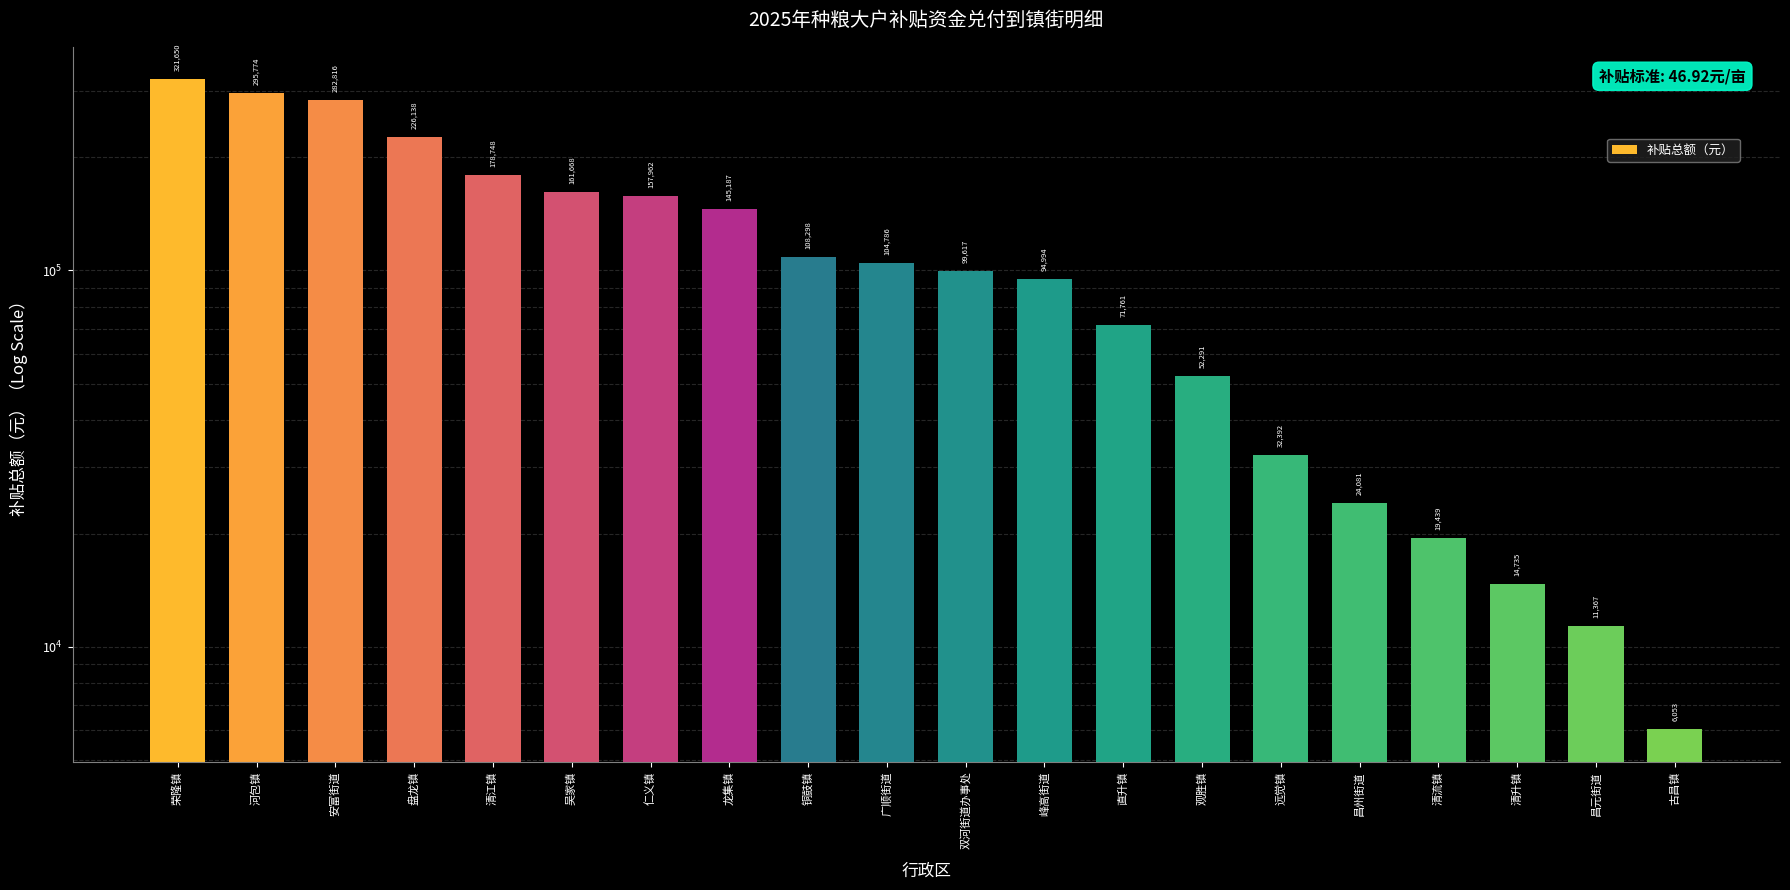

Rank the categories by value from lowest to highest.

古昌镇, 昌元街道, 清升镇, 清流镇, 昌州街道, 远觉镇, 观胜镇, 直升镇, 峰高街道, 双河街道办事处, 广顺街道, 铜鼓镇, 龙集镇, 仁义镇, 吴家镇, 清江镇, 盘龙镇, 安富街道, 河包镇, 荣隆镇